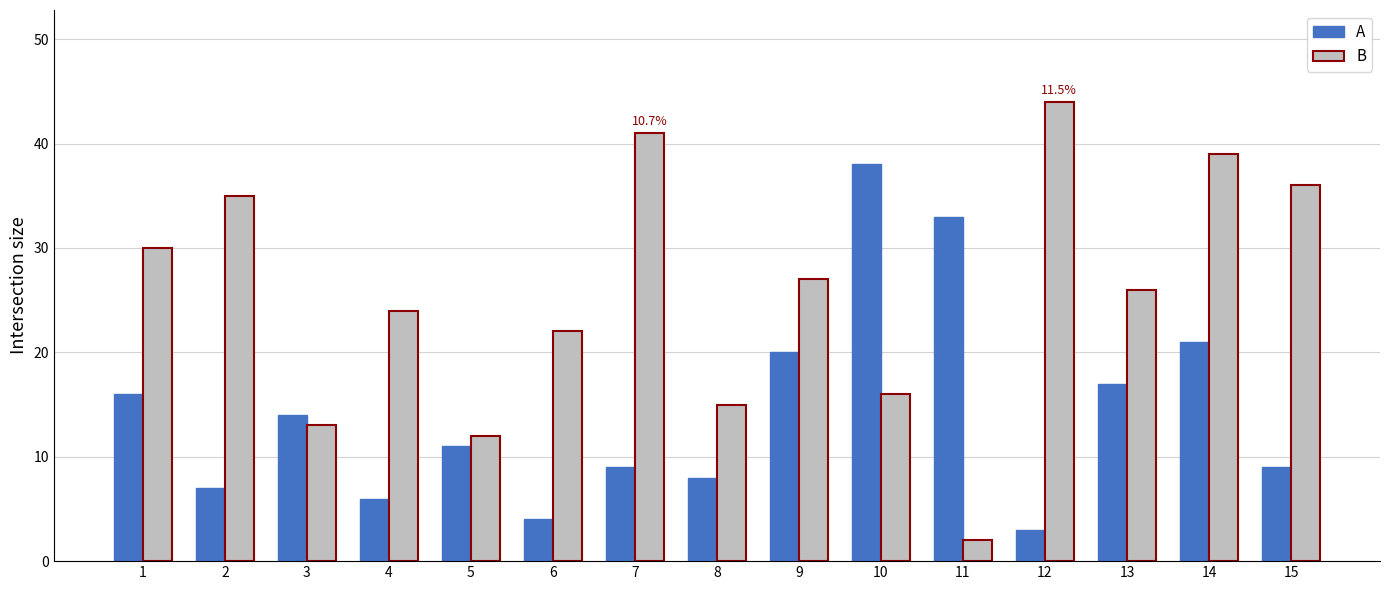

Reading left to right, transcribe all the data shown in this chart.

A: 1=16	2=7	3=14	4=6	5=11	6=4	7=9	8=8	9=20	10=38	11=33	12=3	13=17	14=21	15=9
B: 1=30	2=35	3=13	4=24	5=12	6=22	7=41	8=15	9=27	10=16	11=2	12=44	13=26	14=39	15=36